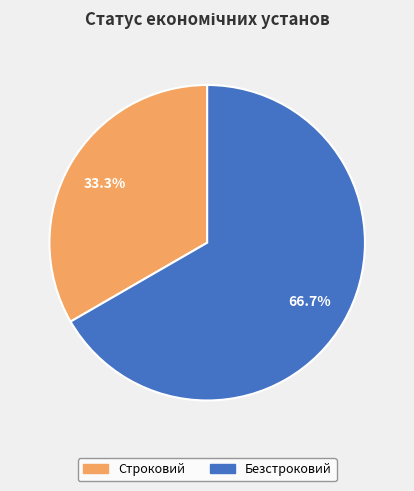

To the nearest percent, what portion does Строковий represent?

33%